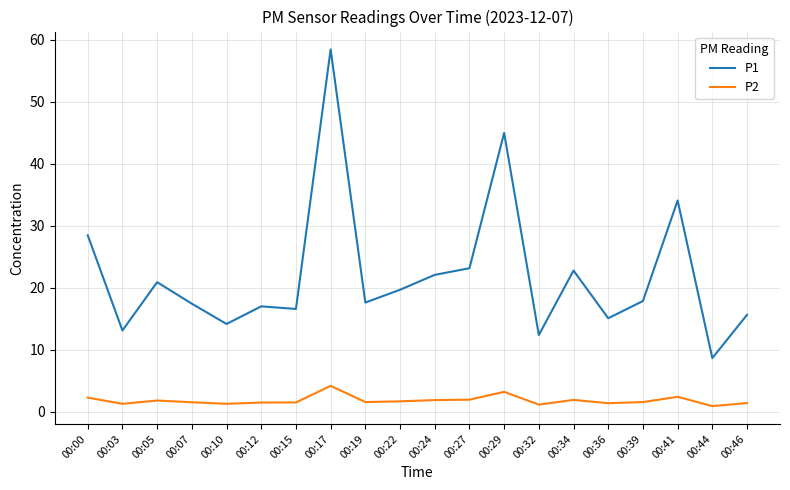

What is the difference between the maximum and minimum values in the P1 series?

49.8